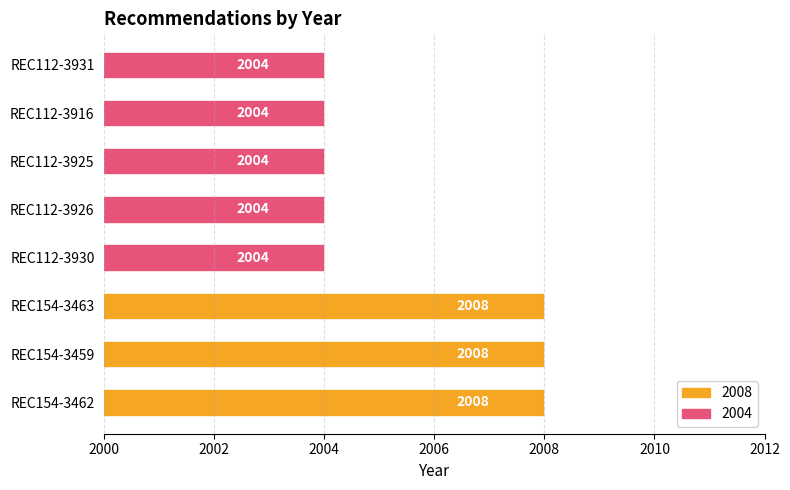

What is the value of the 7th bar from the left?

2004